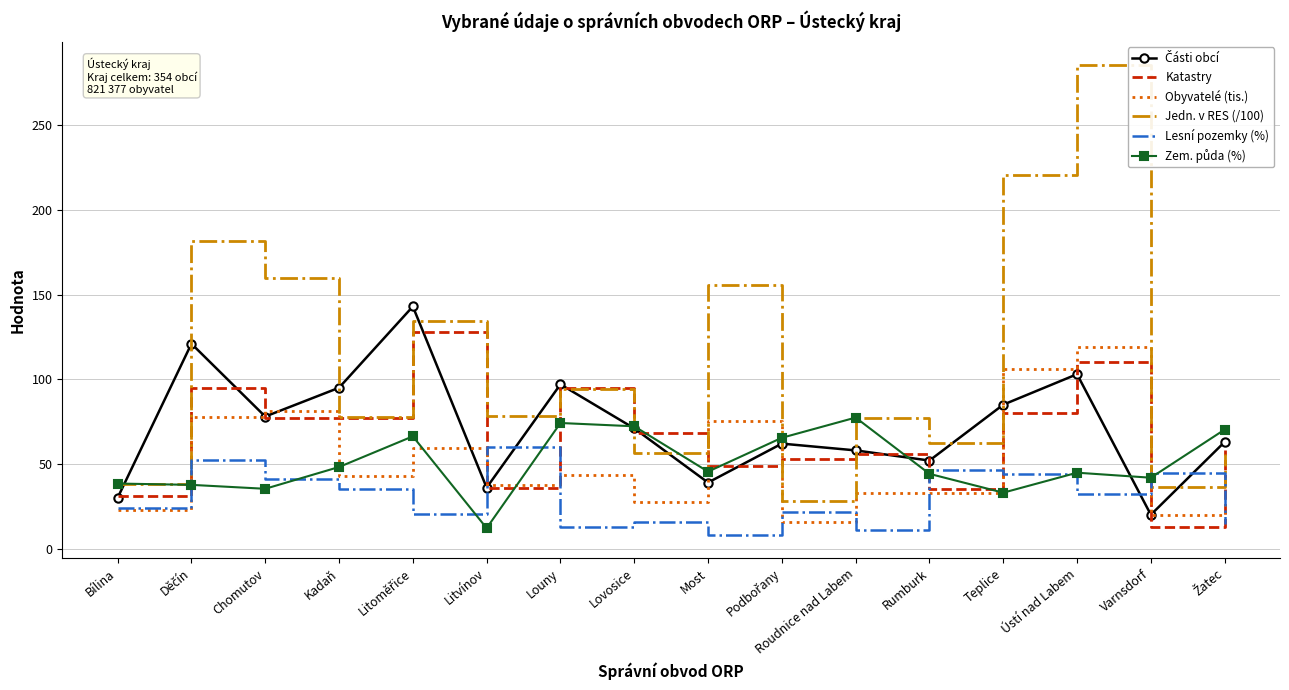

At which category does the chart reach its minimum across all series?

Most